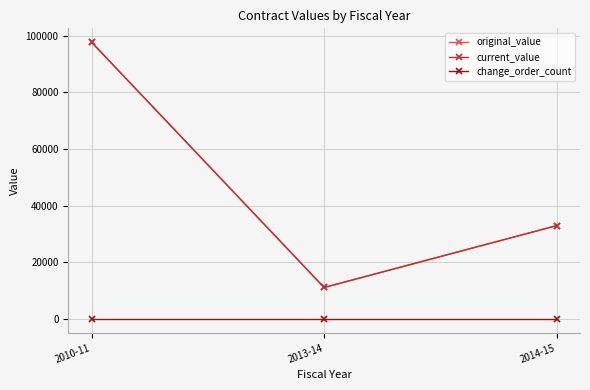

What is the value of the original_value point at the 1st from the left?

97724.1